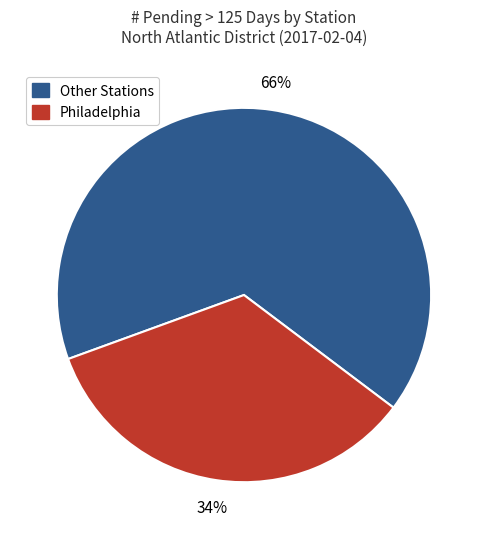

Is there any slice that represents more than half of the pie?

Yes